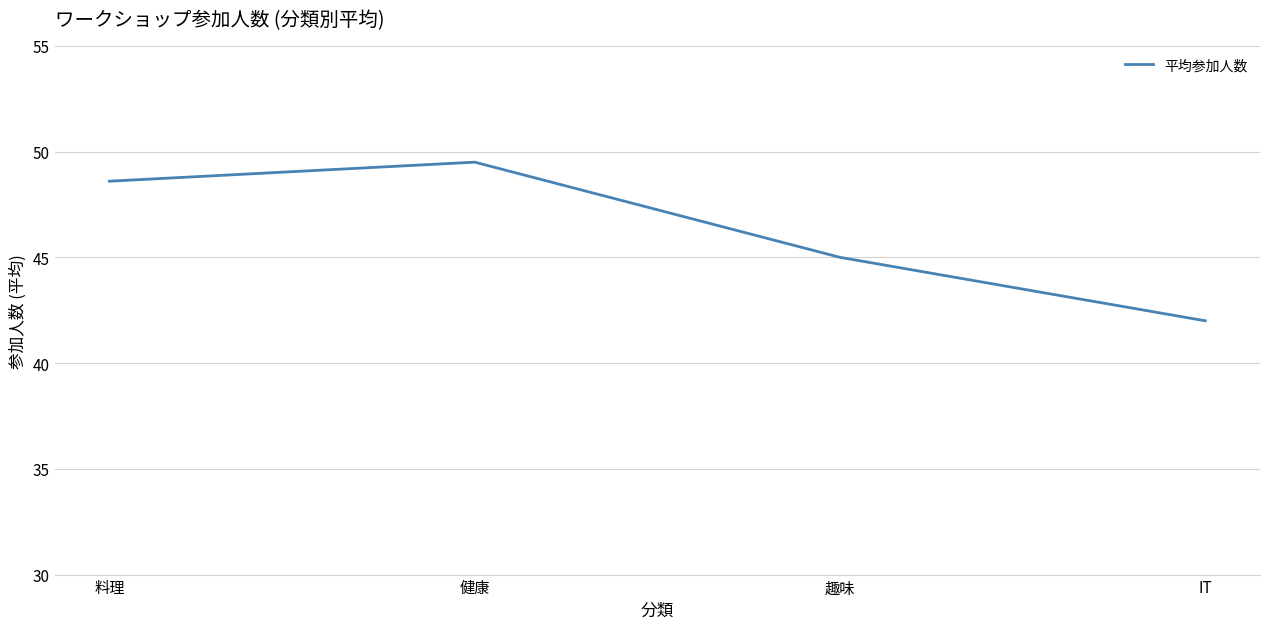

Which has a higher value, 健康 or IT?

健康